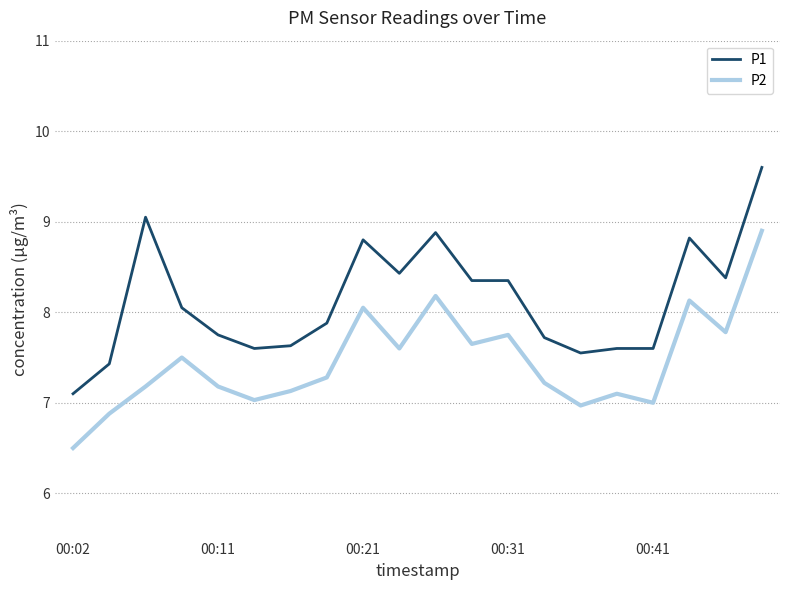

Rank the series by their average value, from lowest to highest.

P2, P1